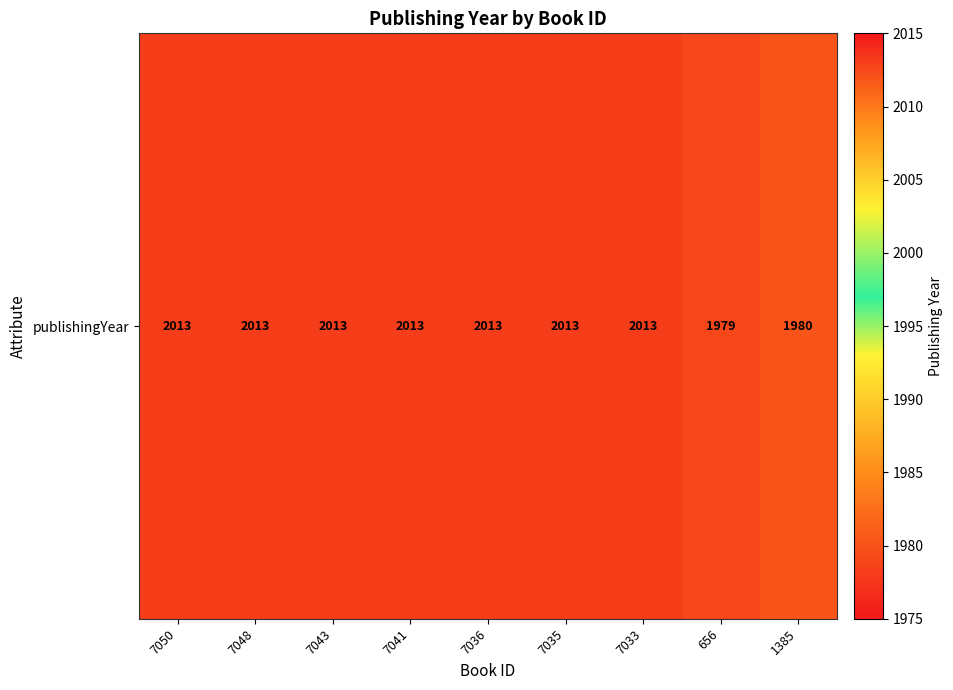

Reading left to right, transcribe all the data shown in this chart.

2013	2013	2013	2013	2013	2013	2013	1979	1980